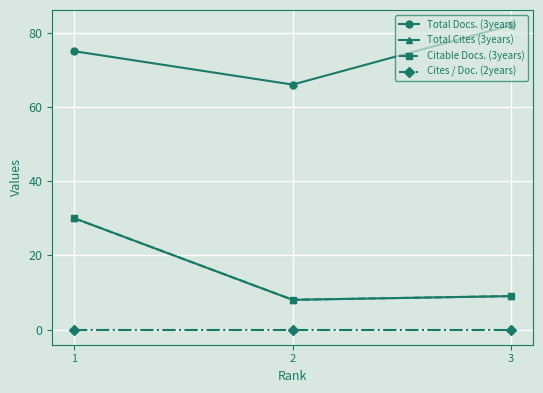

Is this an area chart (filled region under the line)?

No